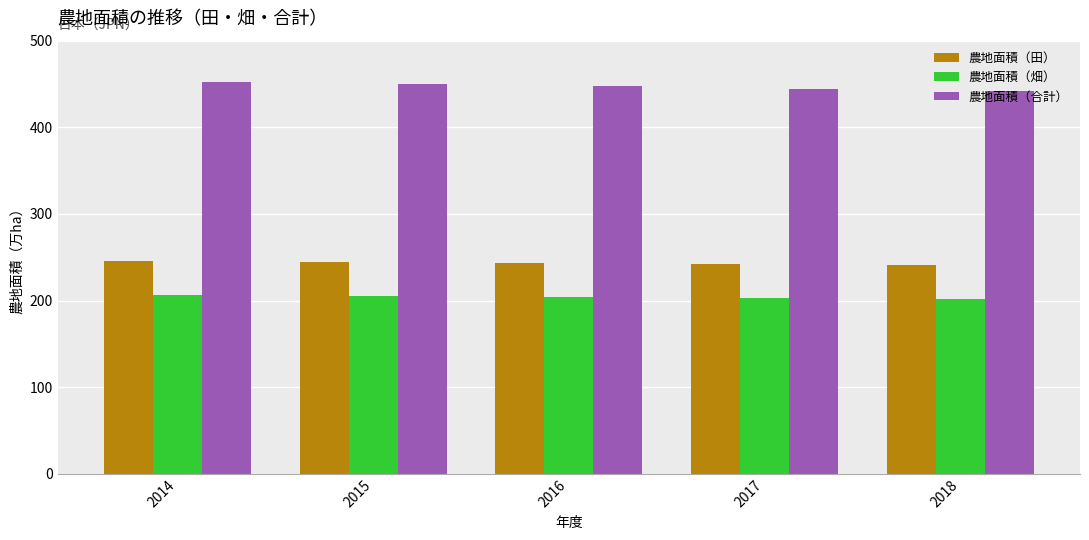

What is the maximum value for 農地面積（合計）?

451.8